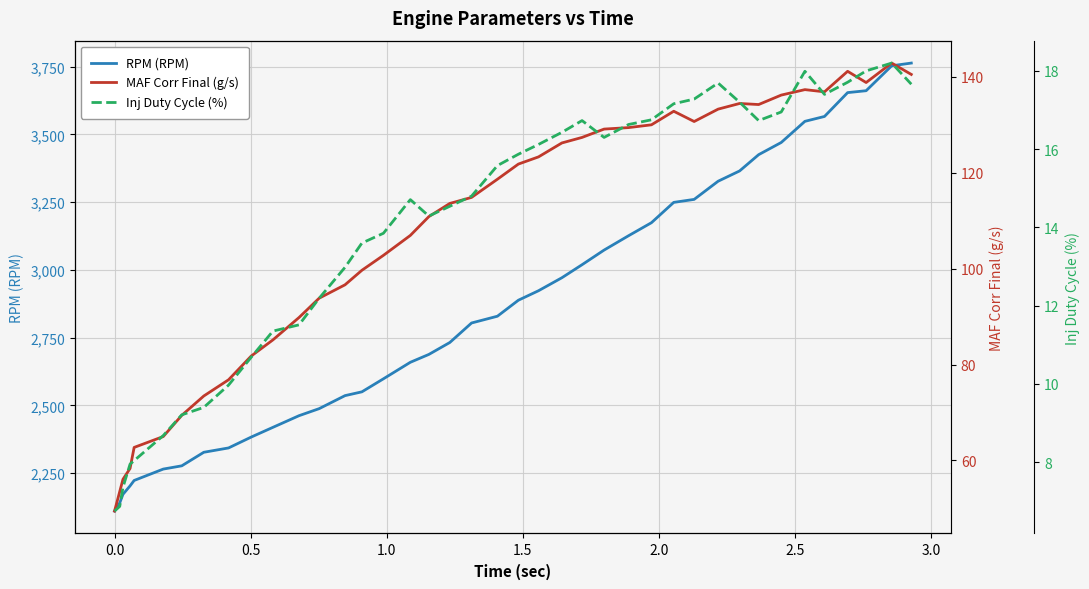

What is the lowest value of the RPM (RPM) series?

2110